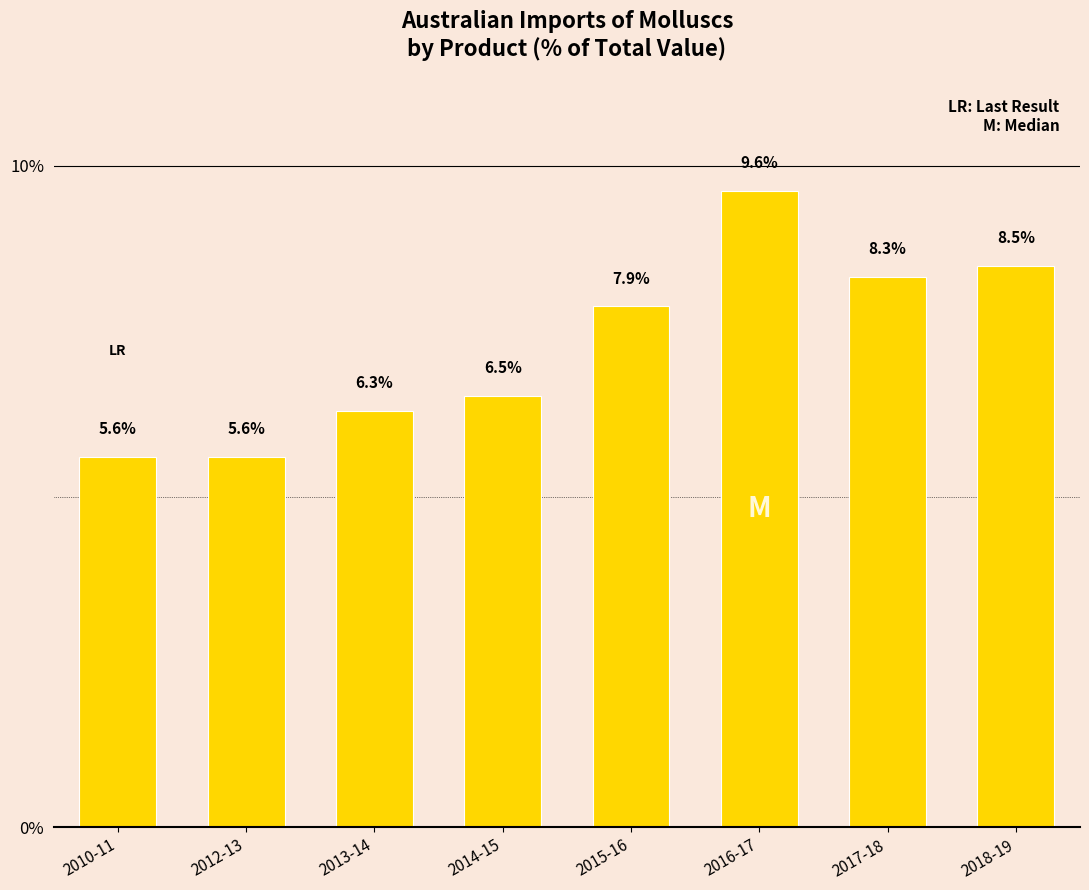

What is the label of the 2nd bar from the right?

2017-18